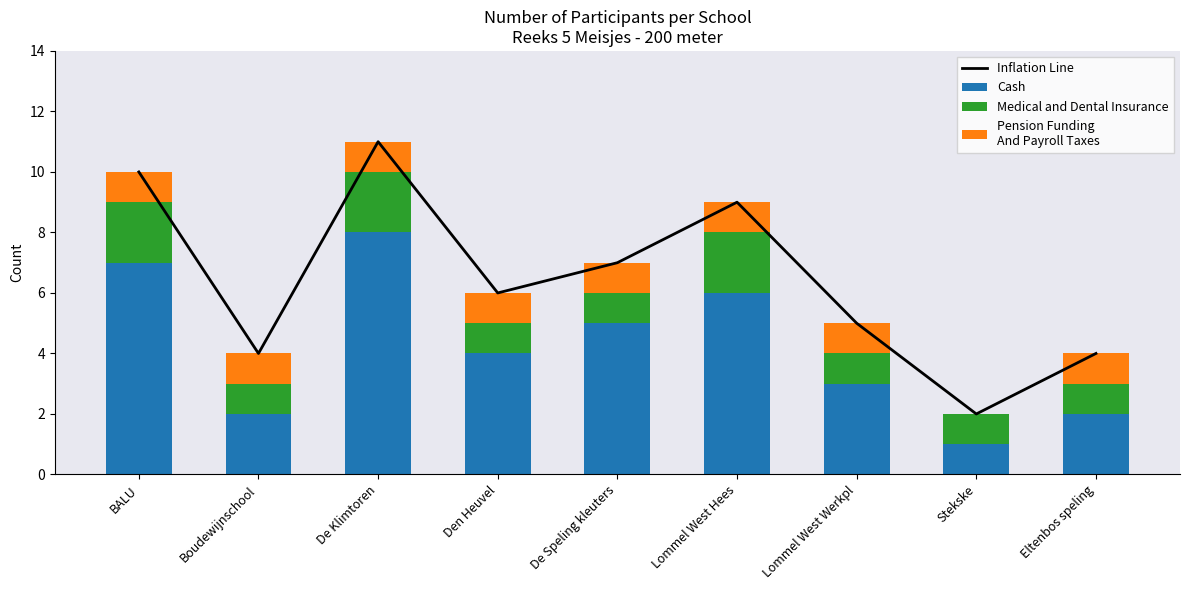

Rank the categories by Medical and Dental Insurance value from highest to lowest.

BALU, De Klimtoren, Lommel West Hees, Boudewijnschool, Den Heuvel, De Speling kleuters, Lommel West Werkpl, Stekske, Eltenbos speling